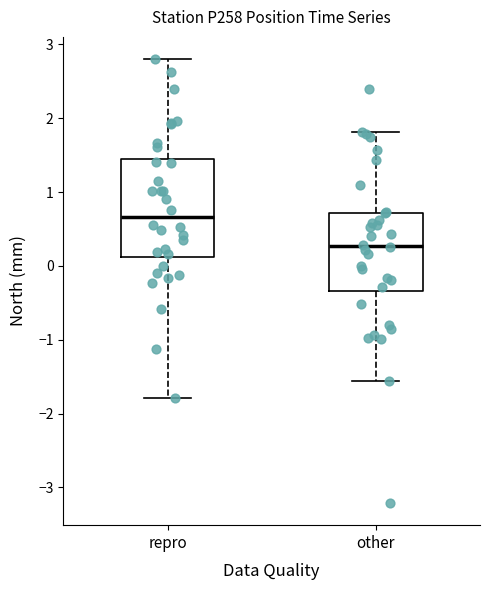

Which box's median line is the highest?

repro